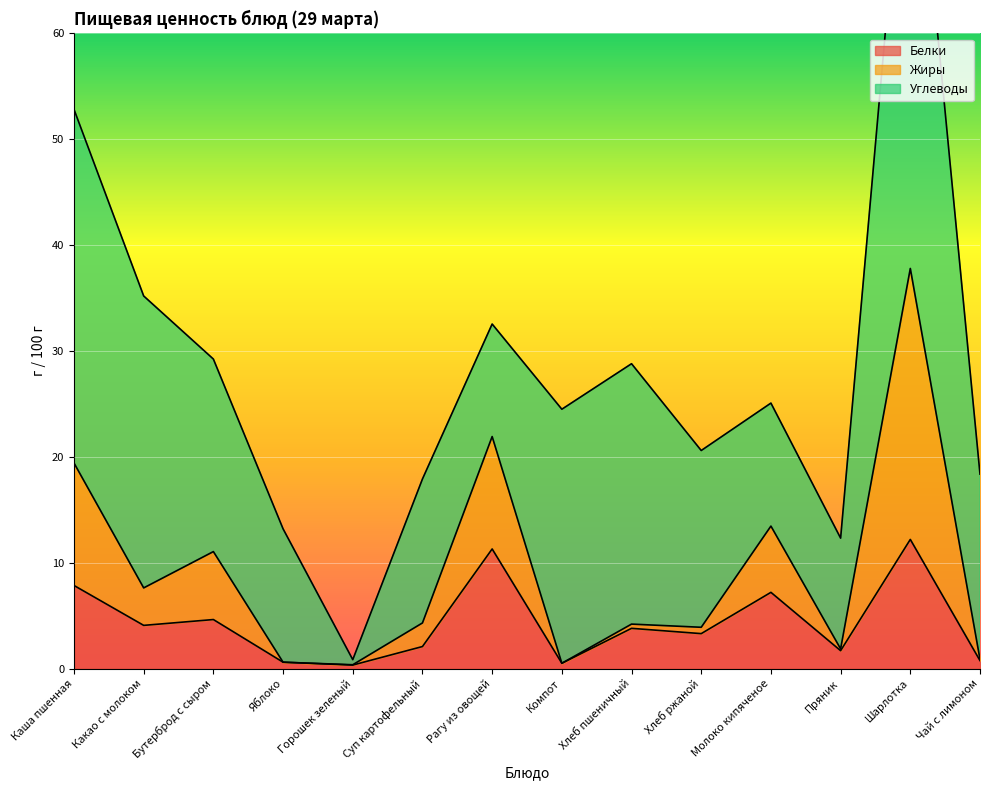

What is the lowest value of the Белки series?

0.3